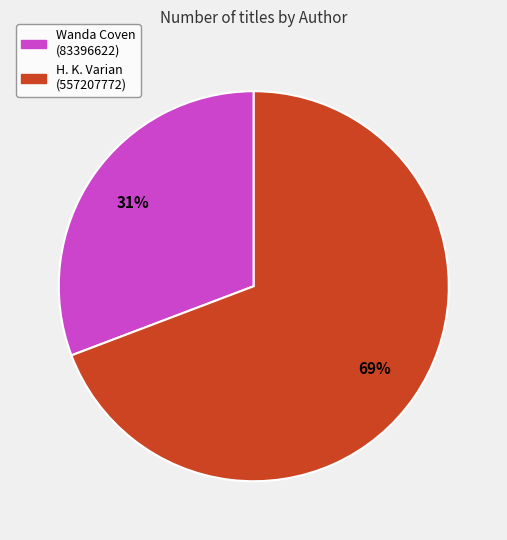

Is it true that Wanda Coven (83396622) is 22% of the pie?

False